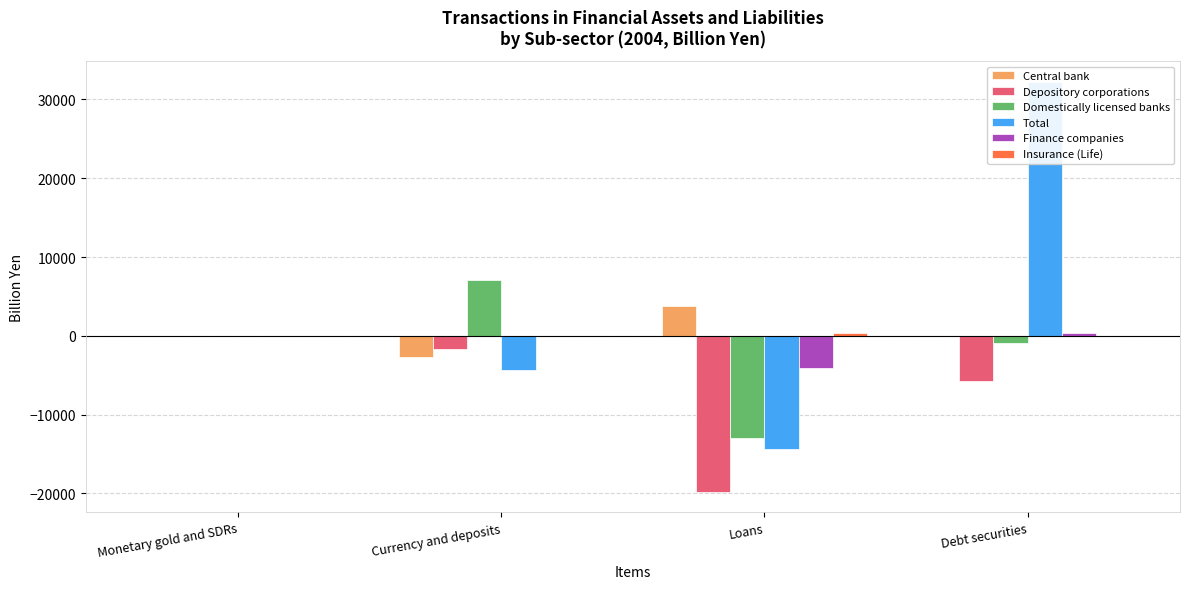

At Debt securities, list the series in order from largest to smallest.

Total, Finance companies, Central bank, Insurance (Life), Domestically licensed banks, Depository corporations